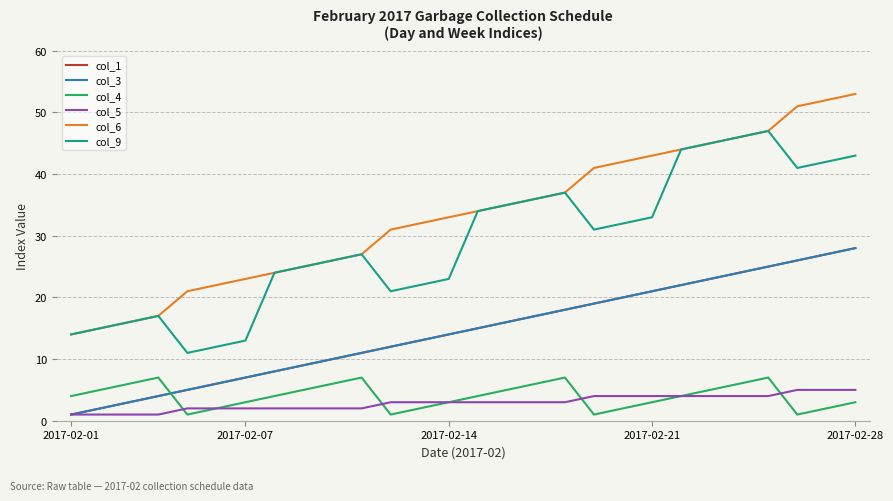

Is this an area chart (filled region under the line)?

No